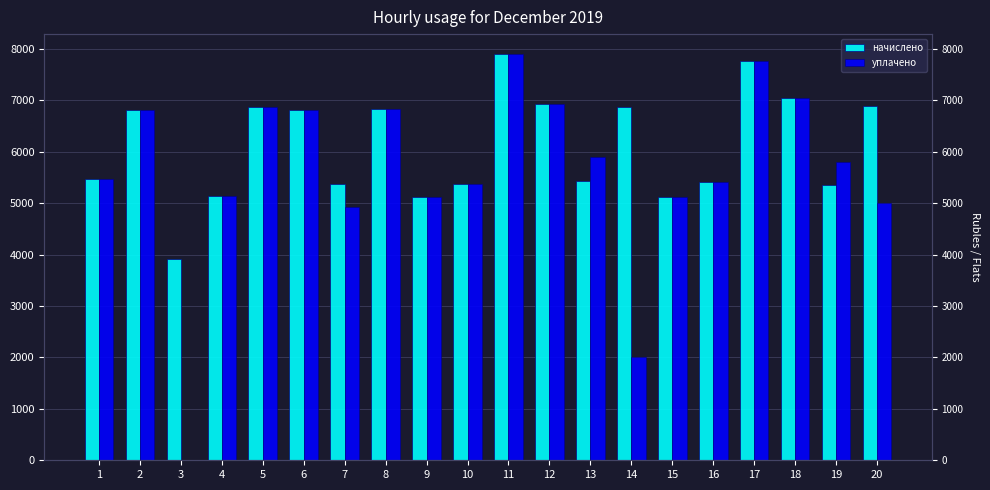

What is the sum of the начислено values at 14 and 6?

13692.5